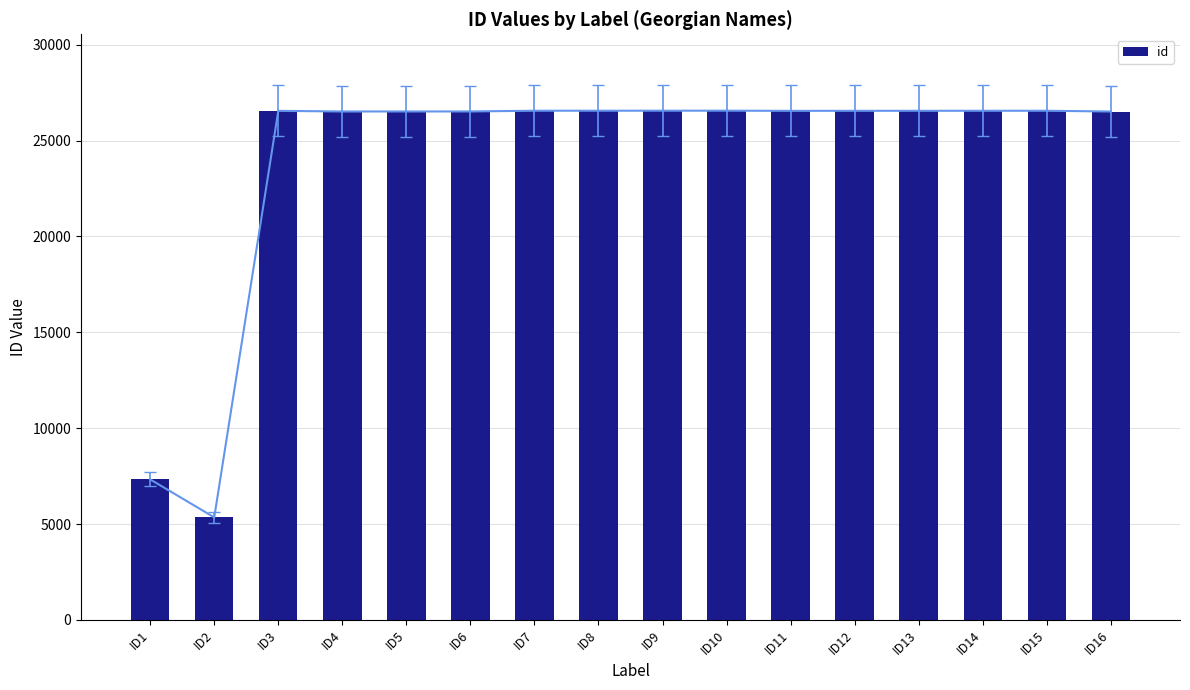

How many bars are there in total?

16